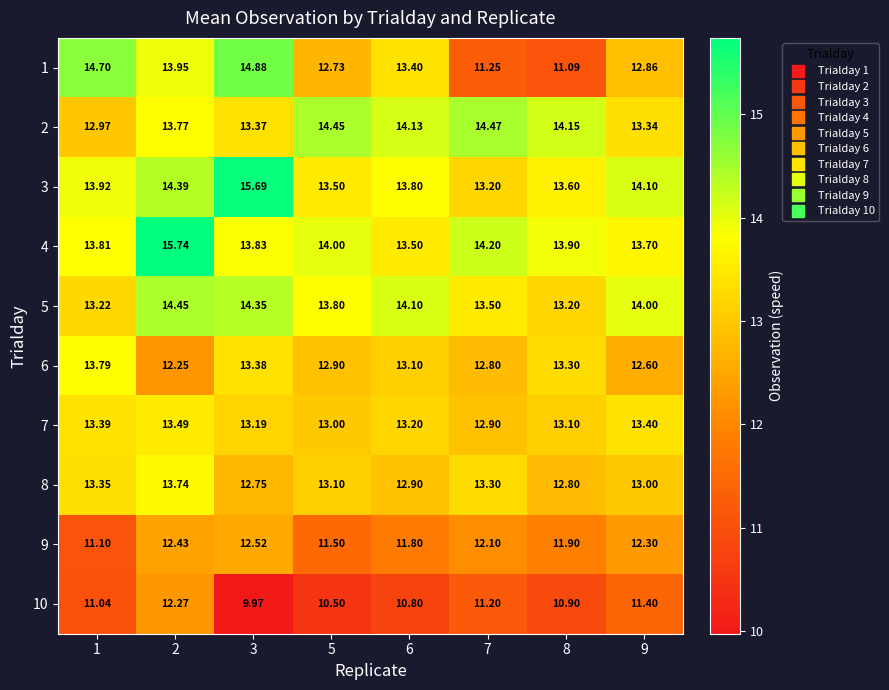

What is the greatest value displayed?

15.7